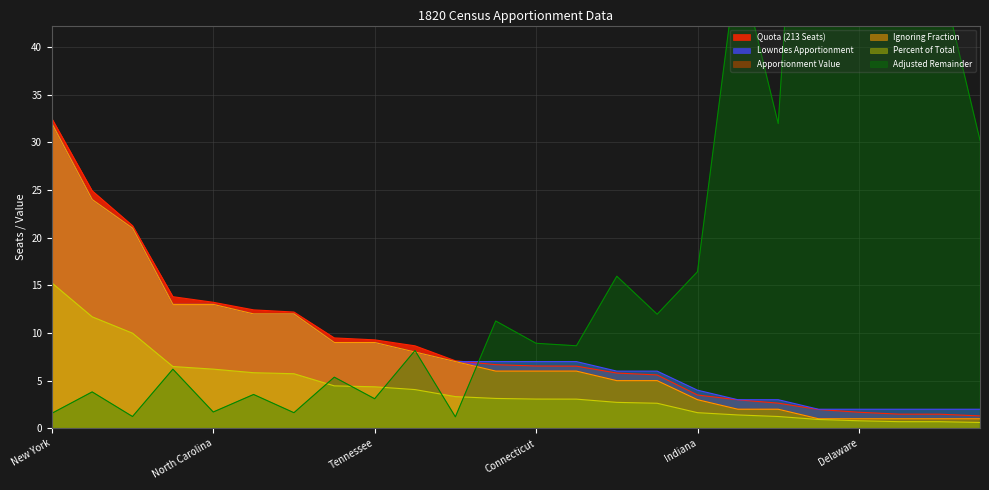

Between South Carolina and Vermont, which series saw the biggest shift?

Adjusted Remainder